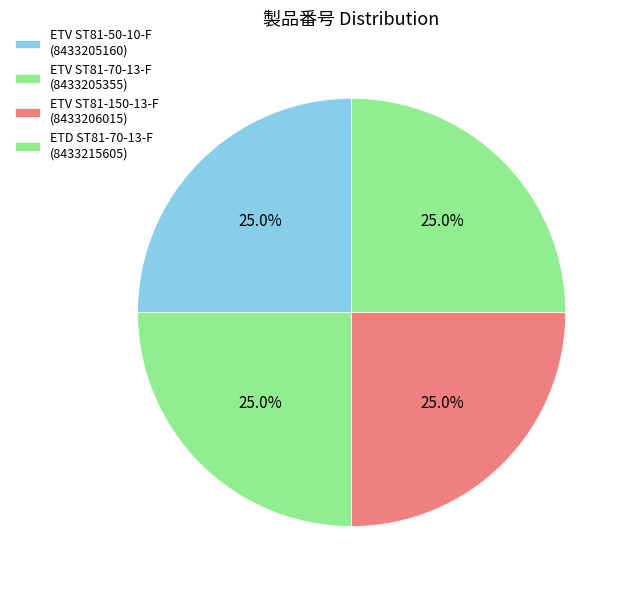

What is the smallest slice in the pie chart?

ETV ST81-50-10-F